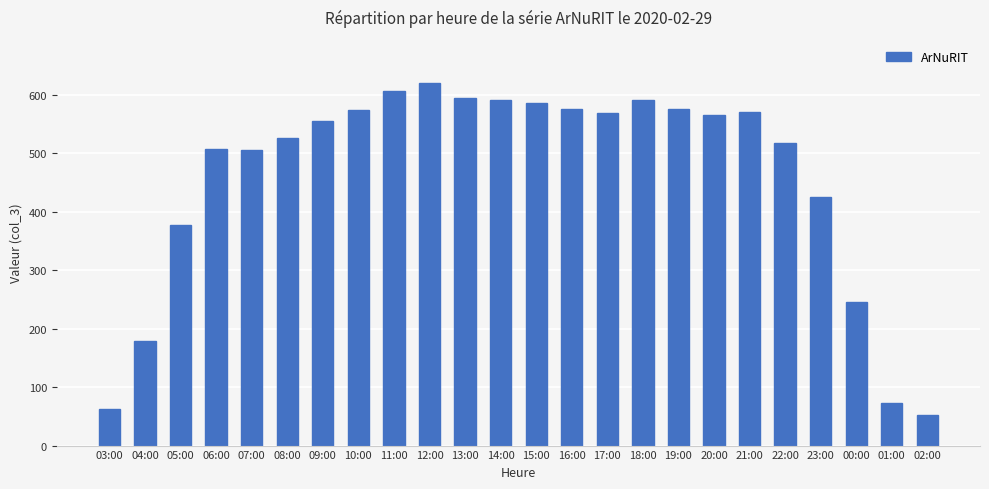

Where does the data first go above 566?

10:00